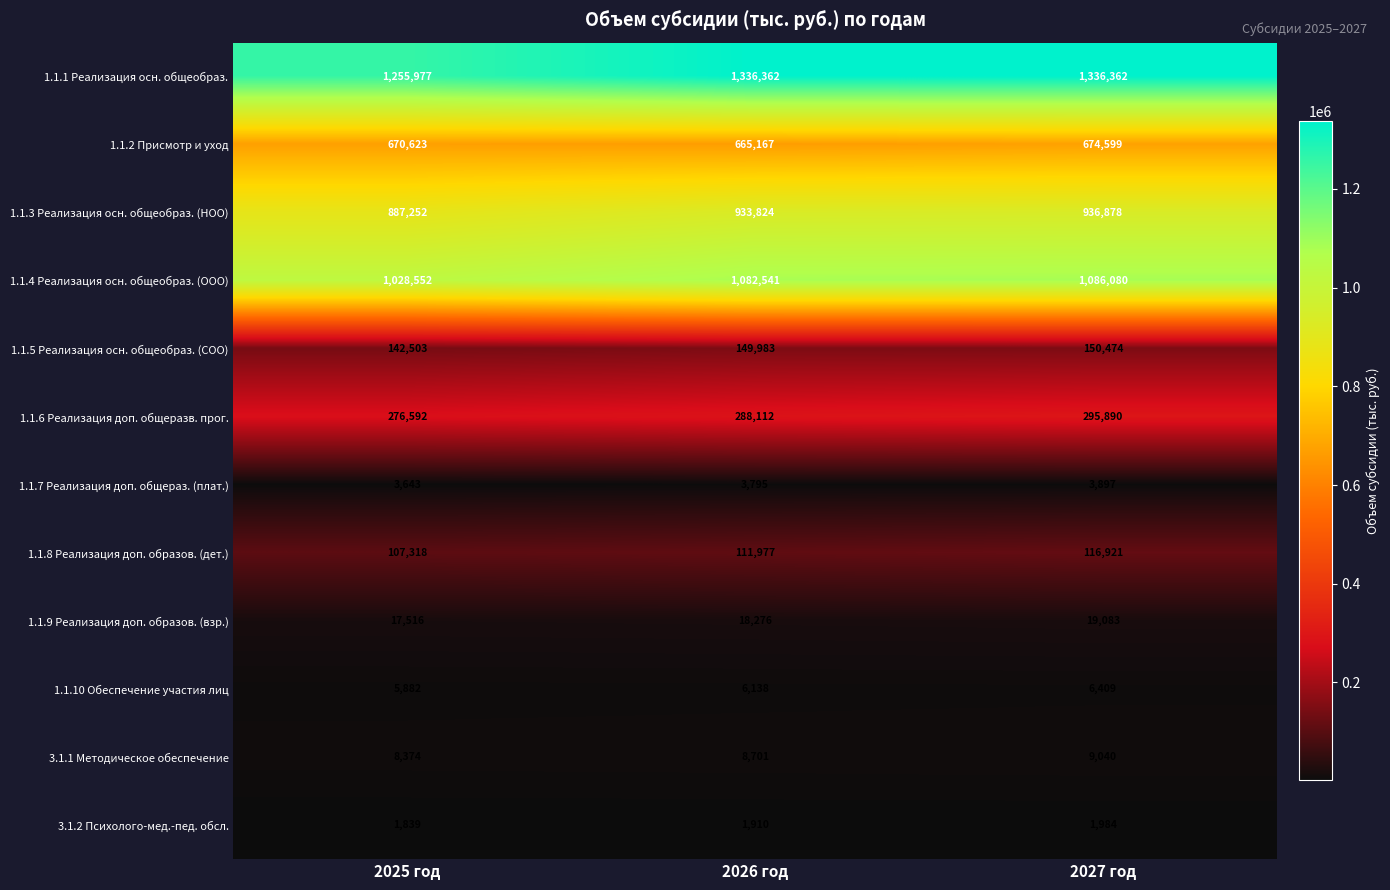

Is it true that 3.1.2 Психолого-мед.-пед. обсл. equals 1984 at 2027 год?

True